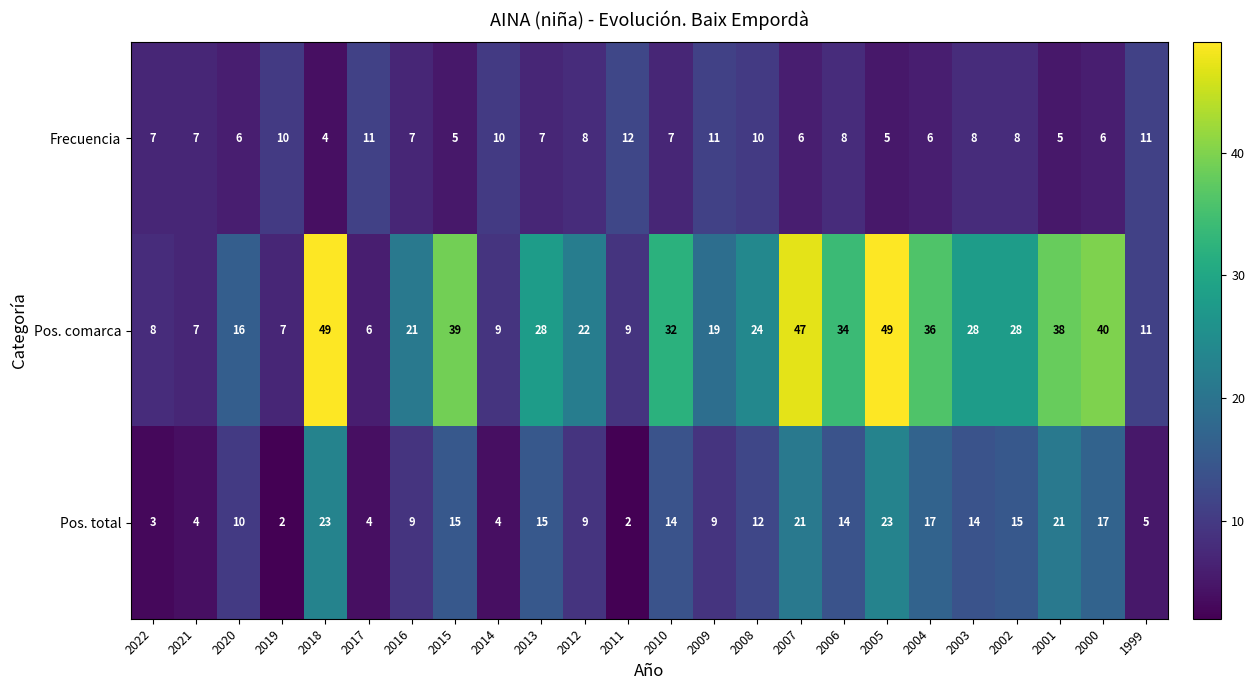

What is the sum of the Pos. total values at 2022 and 2011?

5